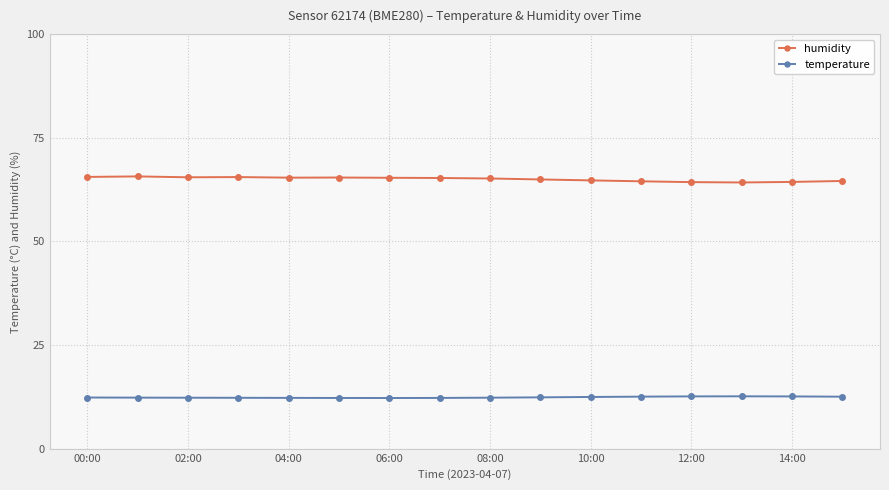

At how many categories does at least one series exceed 32?

16